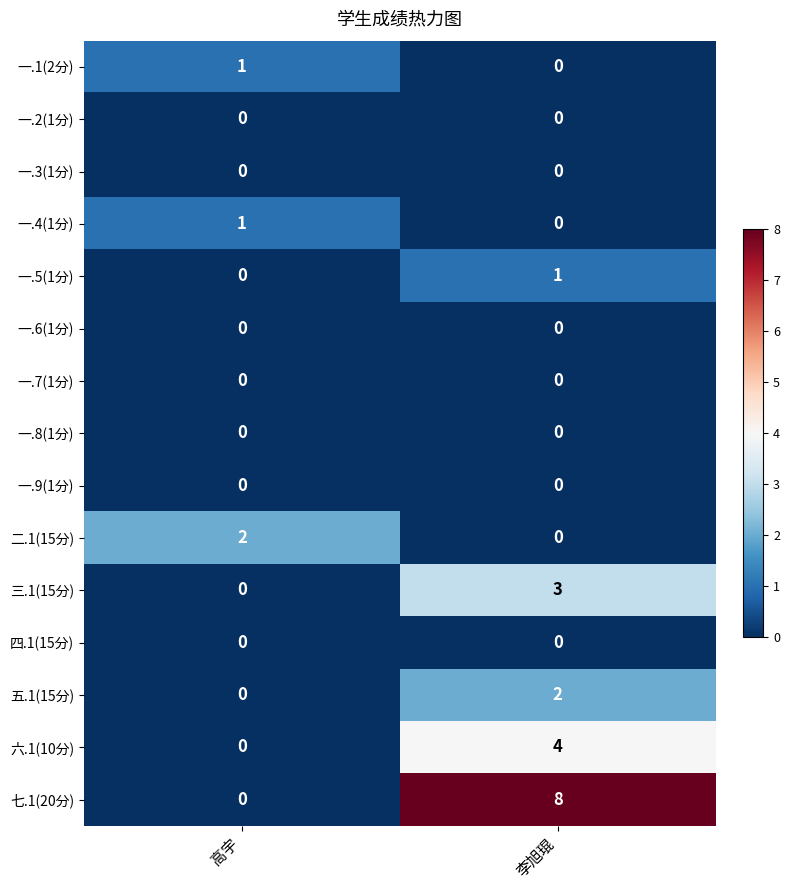

Which series has the widest spread of values?

七.1(20分)